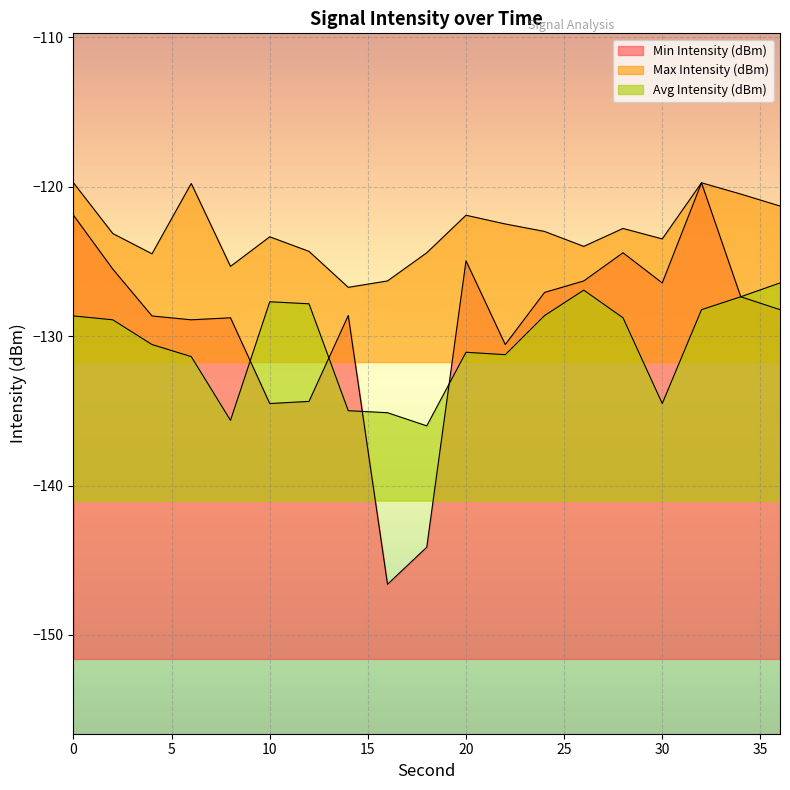

What are all the series names shown in the legend?

Min Intensity (dBm), Max Intensity (dBm), Avg Intensity (dBm)